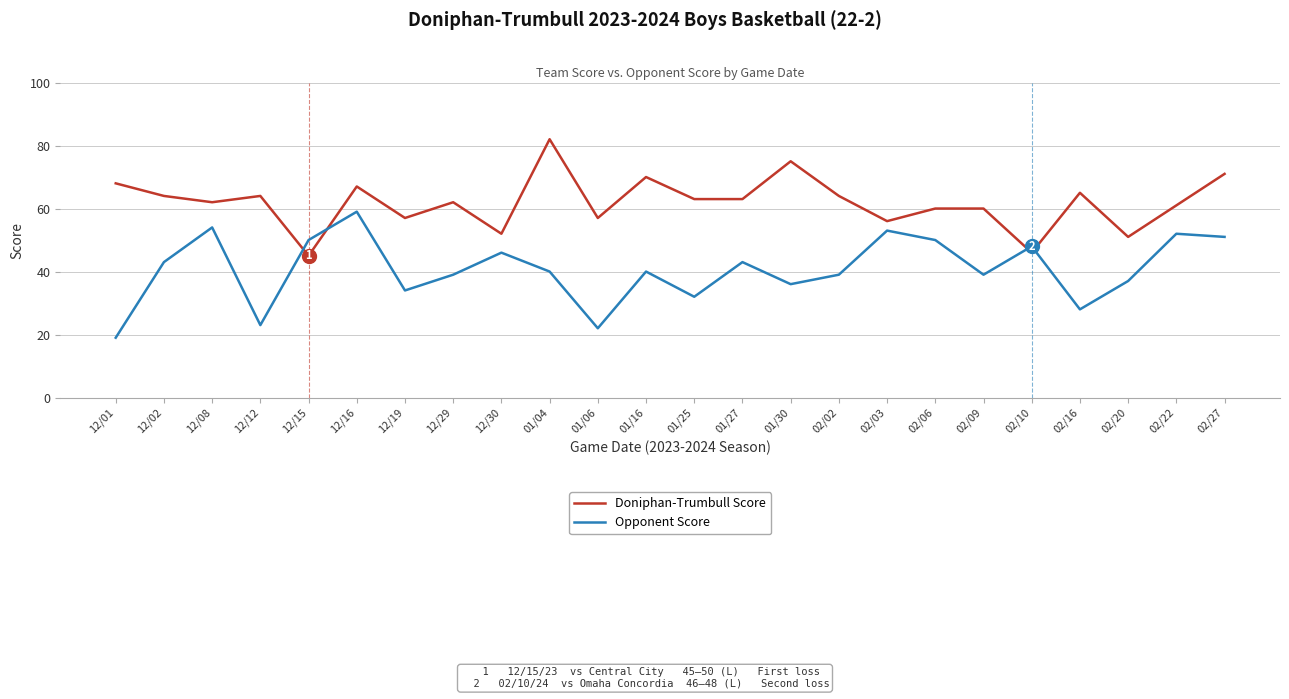

Reading left to right, extract all data points from this chart.

Doniphan-Trumbull Score: 12/01=68	12/02=64	12/08=62	12/12=64	12/15=45	12/16=67	12/19=57	12/29=62	12/30=52	01/04=82	01/06=57	01/16=70	01/25=63	01/27=63	01/30=75	02/02=64	02/03=56	02/06=60	02/09=60	02/10=46	02/16=65	02/20=51	02/22=61	02/27=71
Opponent Score: 12/01=19	12/02=43	12/08=54	12/12=23	12/15=50	12/16=59	12/19=34	12/29=39	12/30=46	01/04=40	01/06=22	01/16=40	01/25=32	01/27=43	01/30=36	02/02=39	02/03=53	02/06=50	02/09=39	02/10=48	02/16=28	02/20=37	02/22=52	02/27=51